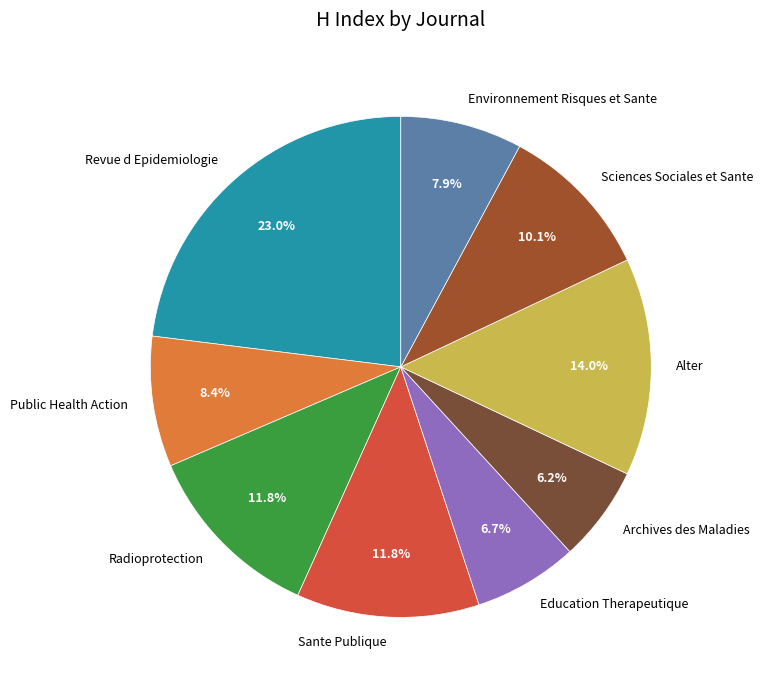

To the nearest percent, what percentage of the pie is Sante Publique?

12%